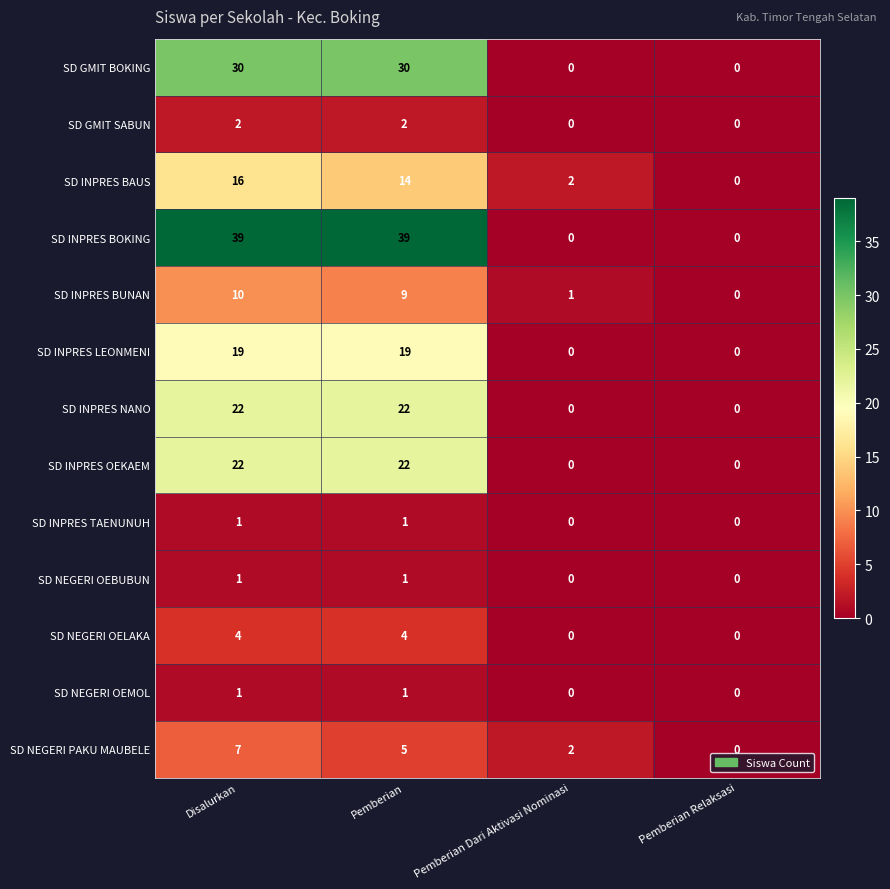

What is the difference between the SD INPRES BOKING values at Pemberian Relaksasi and Disalurkan?

39